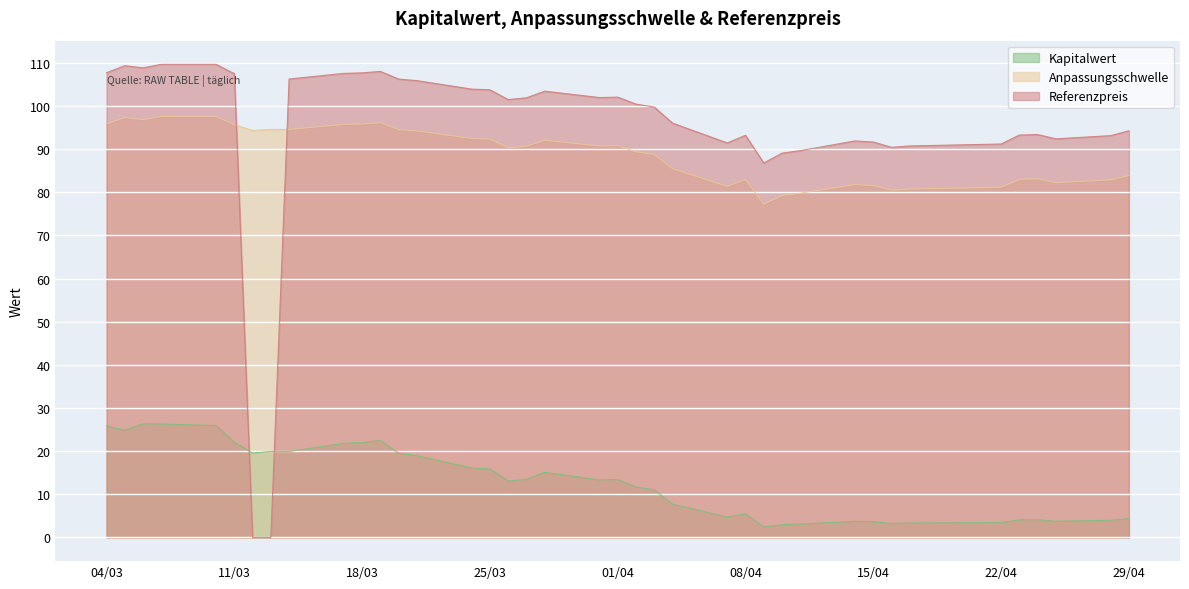

In Referenzpreis, how many points are lower than both neighbors (excluding endpoints)?

7